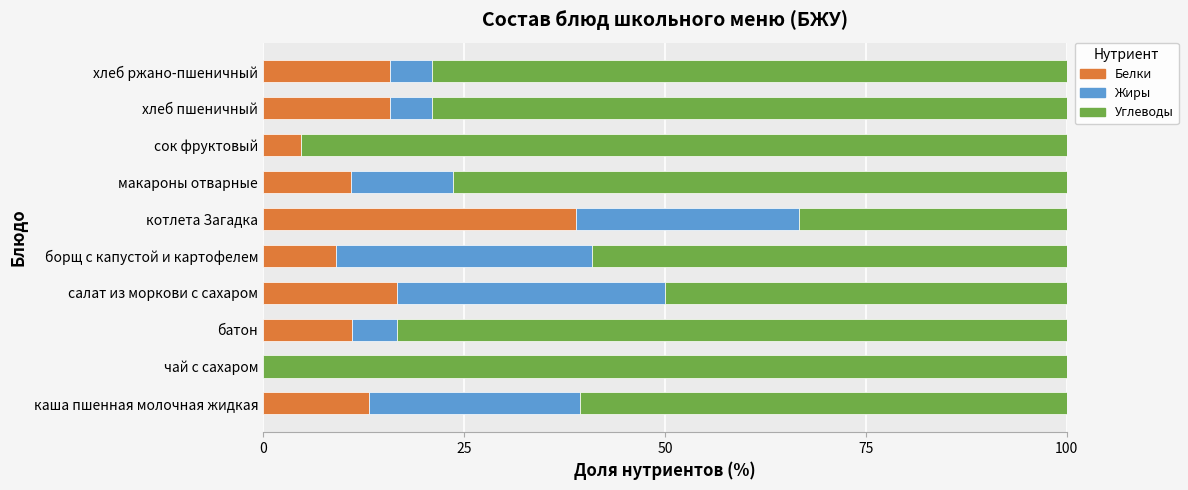

The value of Белки at борщ с капустой и картофелем is 5.6. True or false?

False